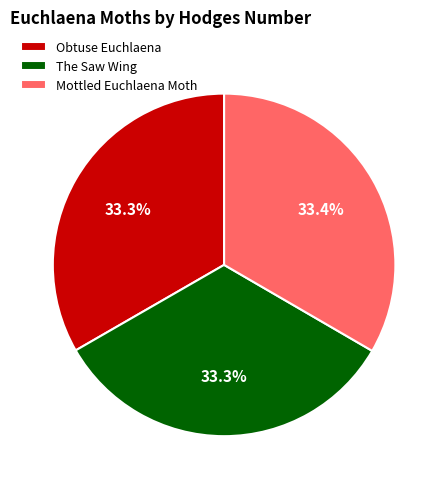

Is there a majority slice in this chart?

No